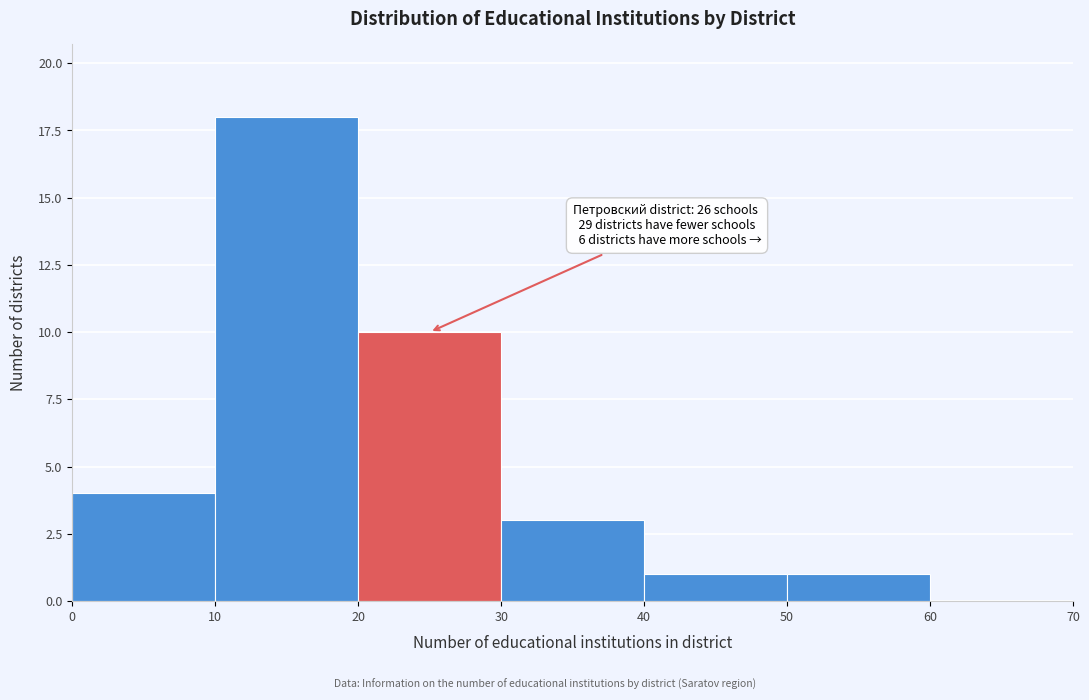

Which range on the x-axis has the tallest bar?

10 to 20